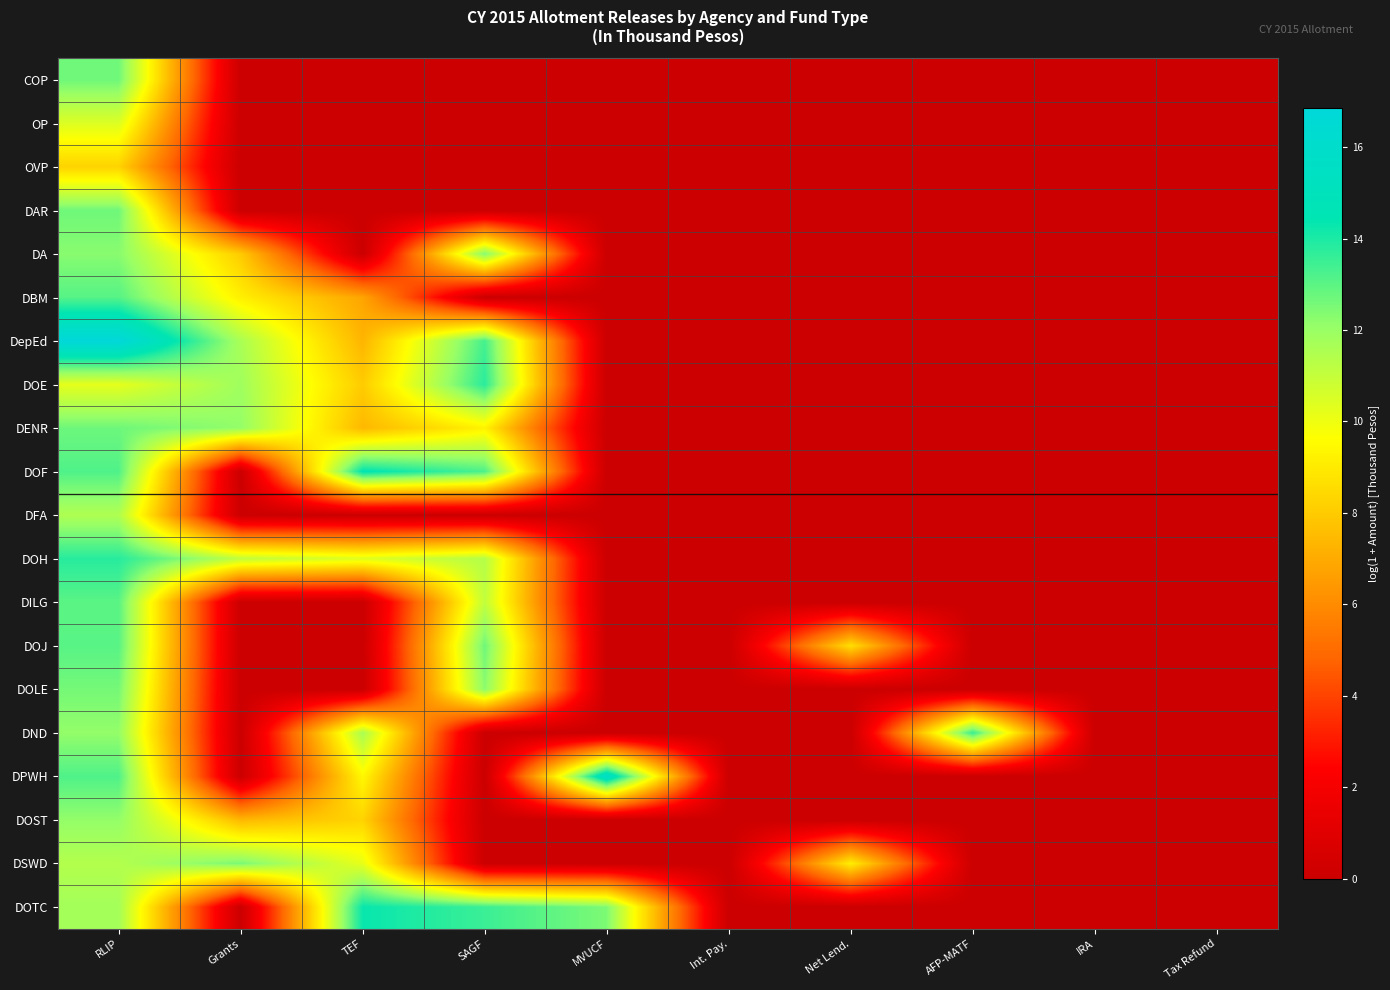

What is the difference between the highest and lowest values at Grants?

12.5